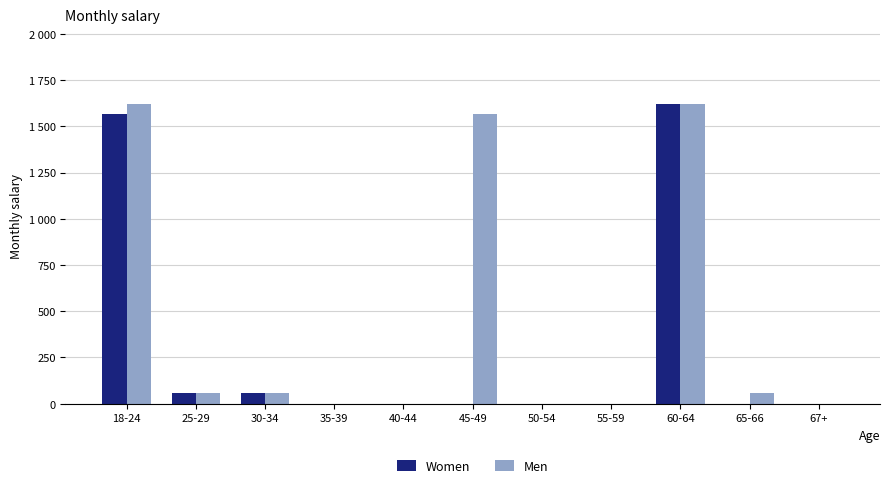

Does the chart contain stacked bars?

No